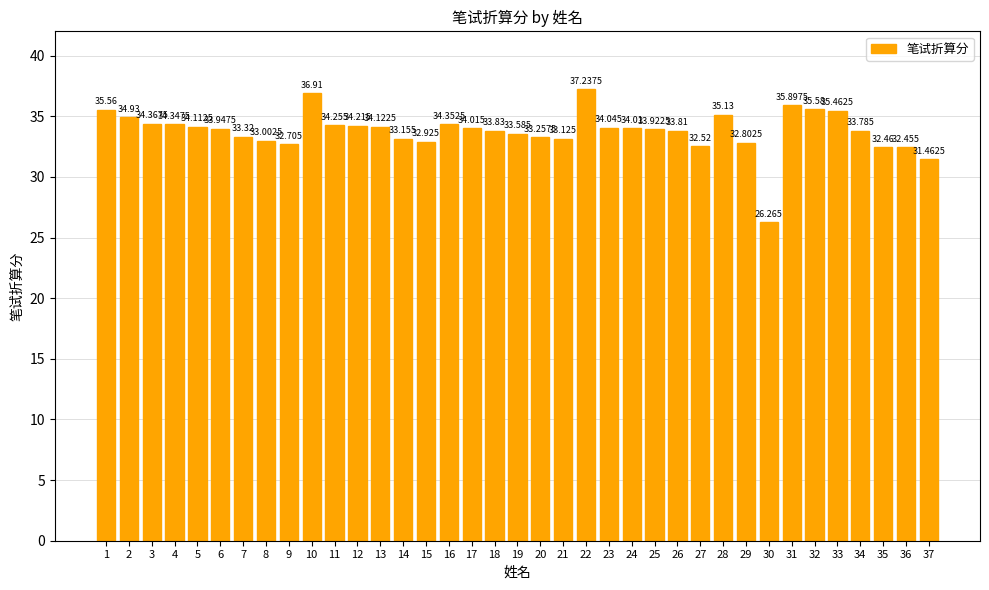

Are the bars grouped side by side (vs. stacked)?

No